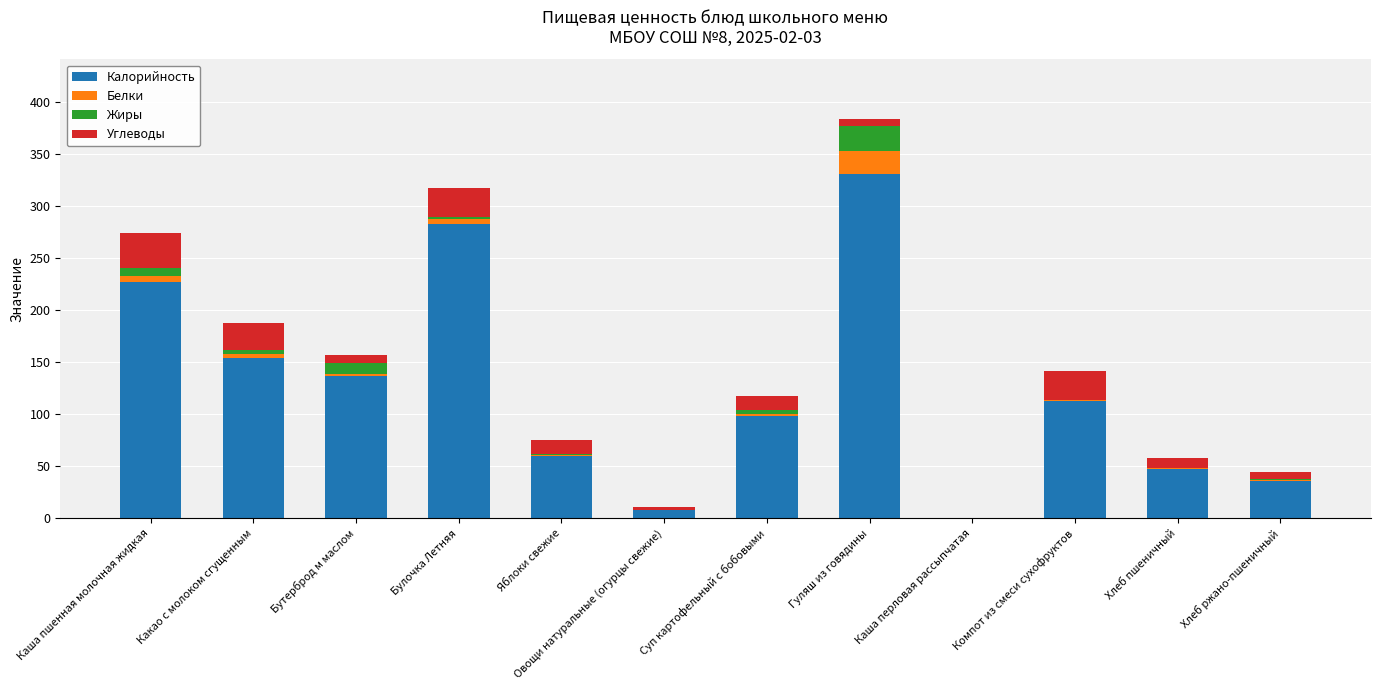

At which label does Калорийность reach its peak?

Гуляш из говядины